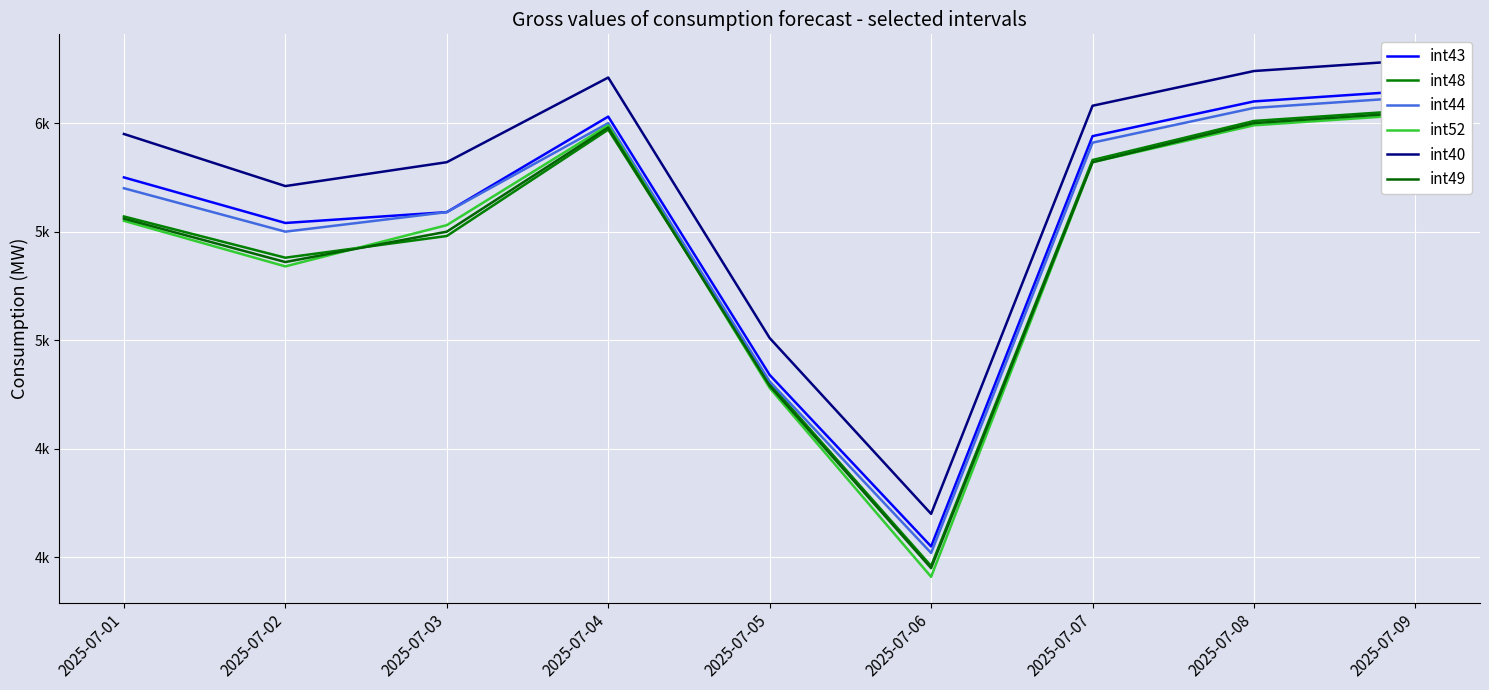

Which series has the largest range (max minus min)?

int52